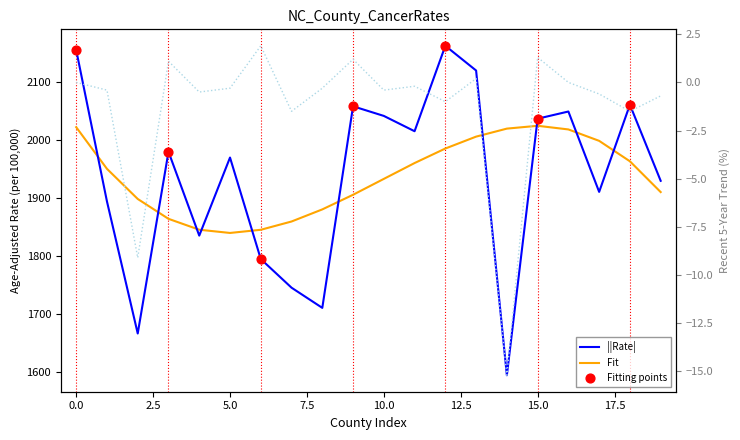

Which series contains the highest Y value?

Age-Adjusted Rate